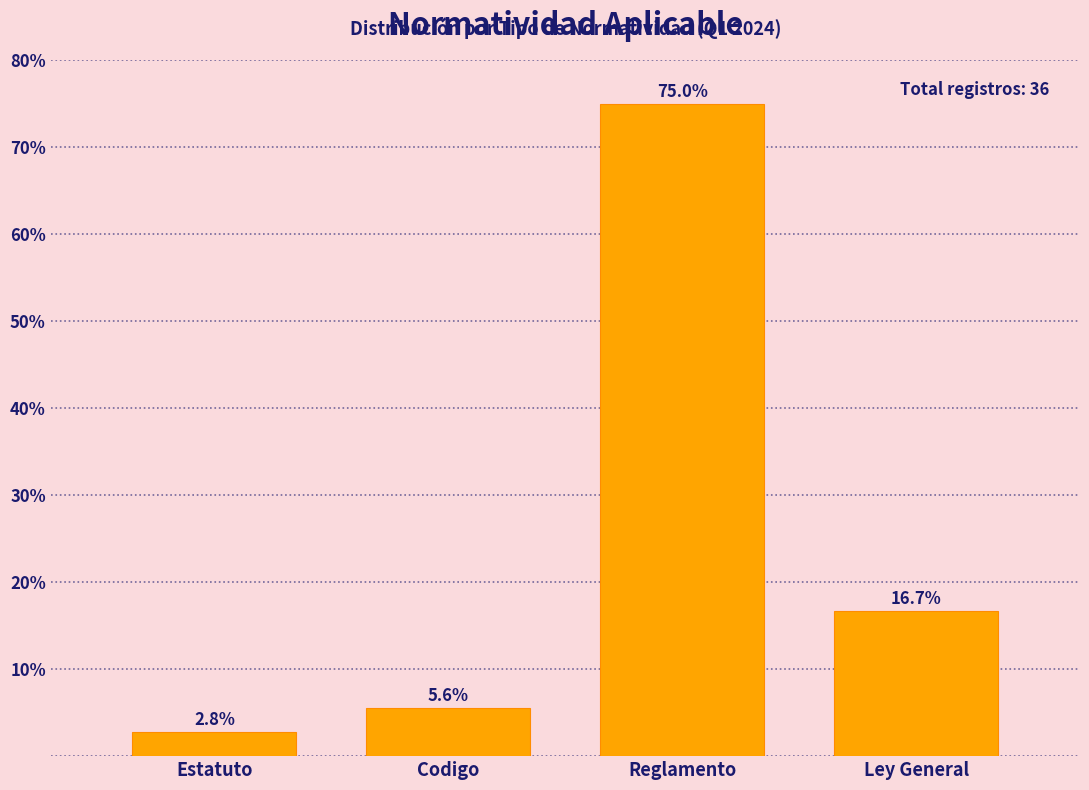

Reading left to right, transcribe all the data shown in this chart.

Estatuto=2.8	Codigo=5.6	Reglamento=75.0	Ley General=16.7